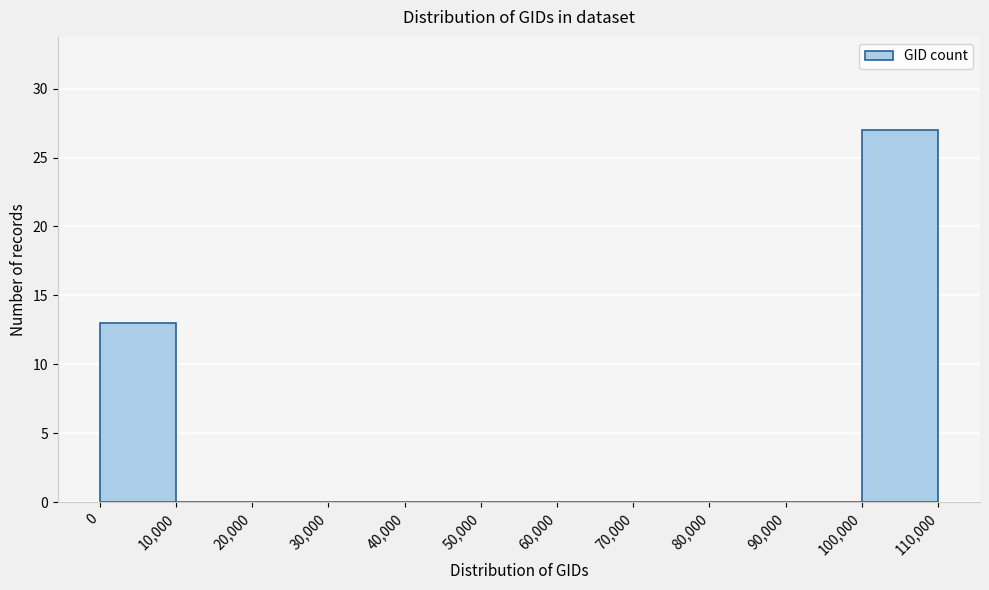

What is the height of the bar covering 0 to 10,000 on the x-axis? The values are not printed on the chart, so give them approximately, as read against the axis.

13